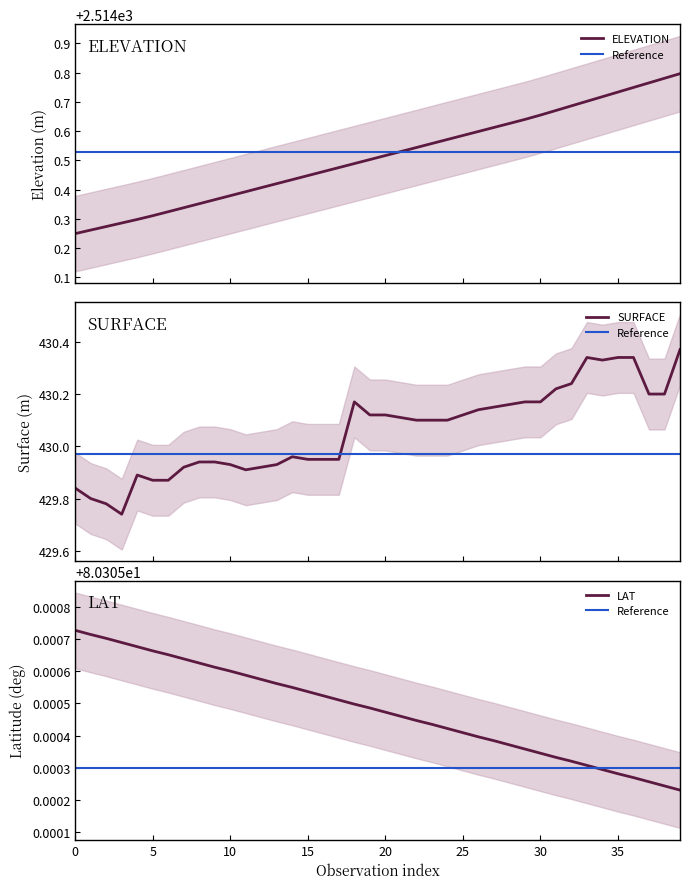

What is the spread (max minus min) of values at 10?

2434.0